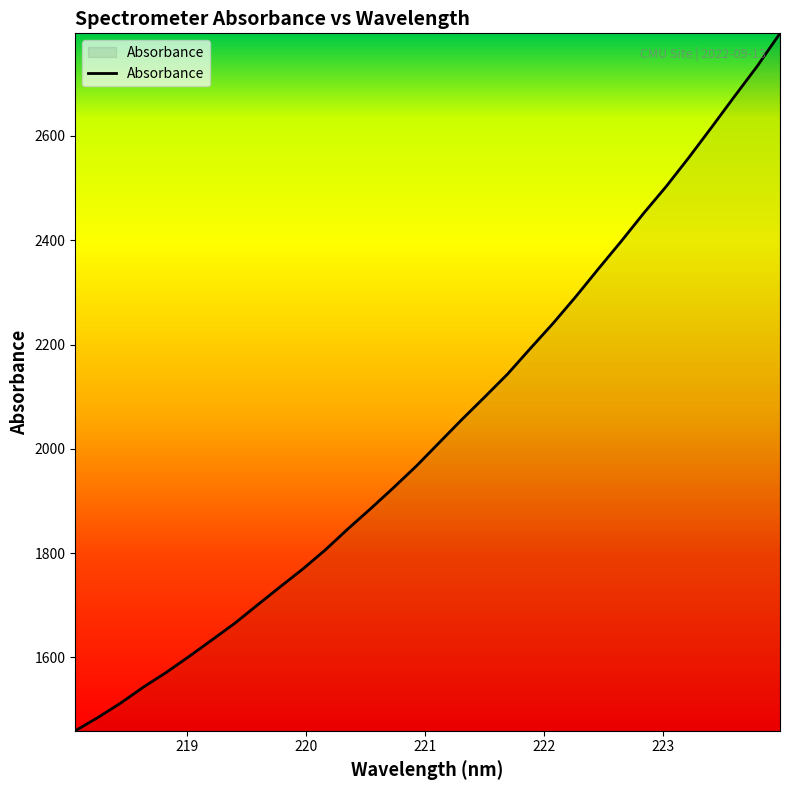

What is the difference between the maximum and minimum values?

1337.6